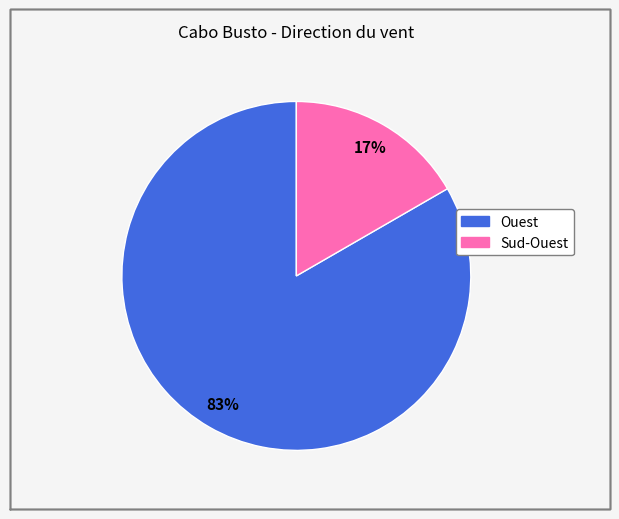

How many segments does this pie chart have?

2